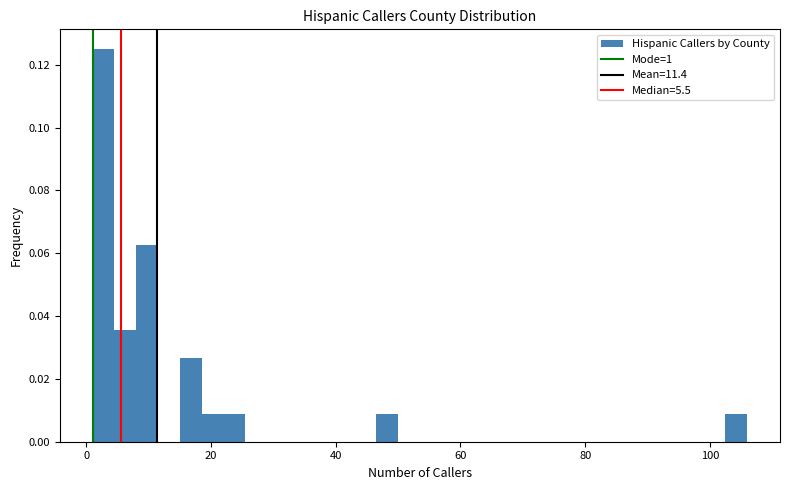

Read against the x-axis, roughly where is the centre of the tallest bar?

2